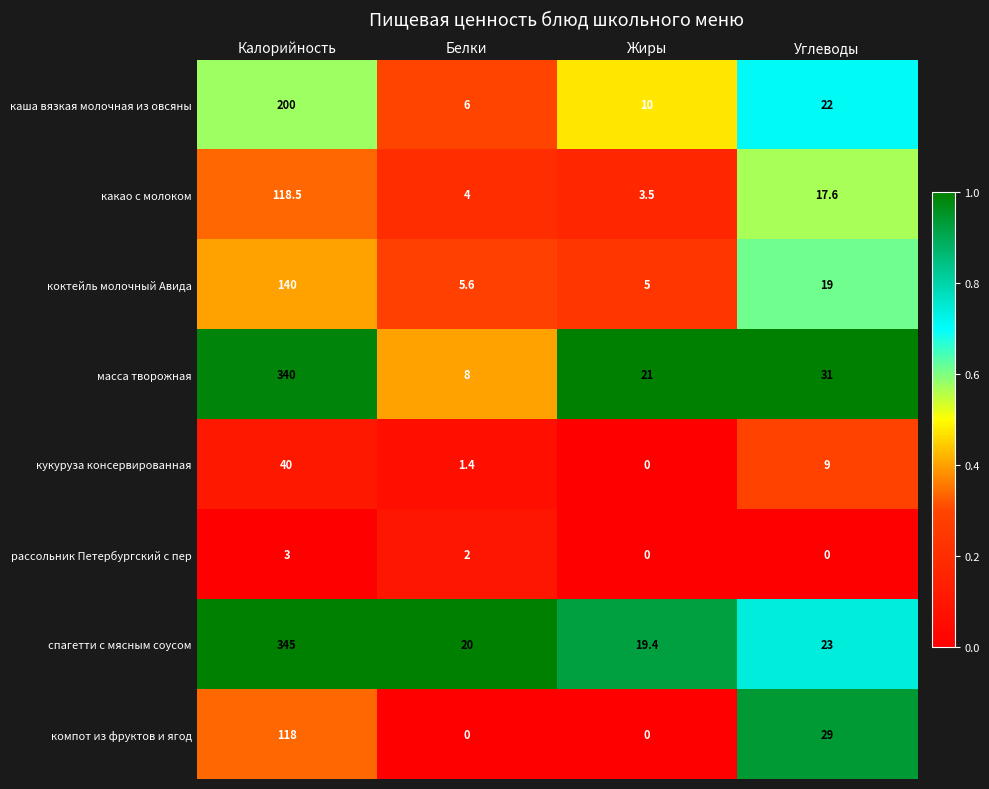

The масса творожная series shows 555.3 at Калорийность. True or false?

False